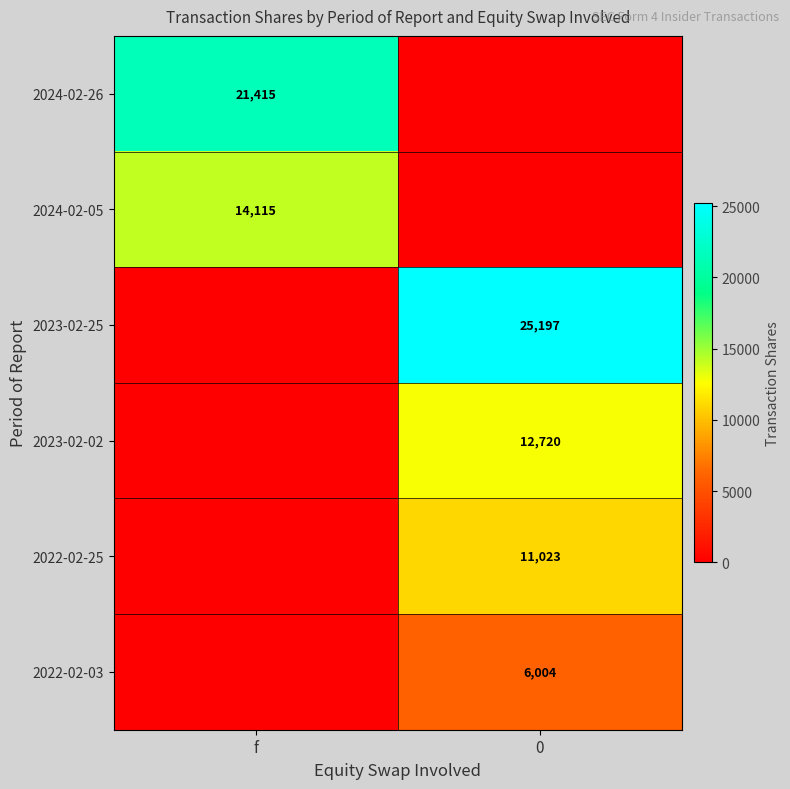

The 2022-02-03 series shows 9234 at 0. True or false?

False